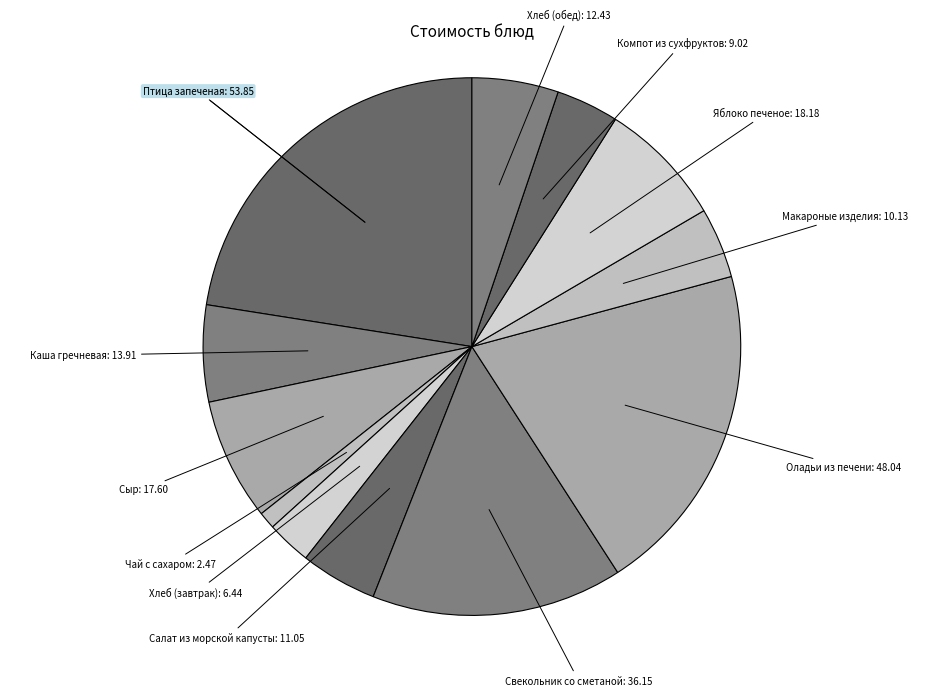

Count the number of slices in the pie.

12